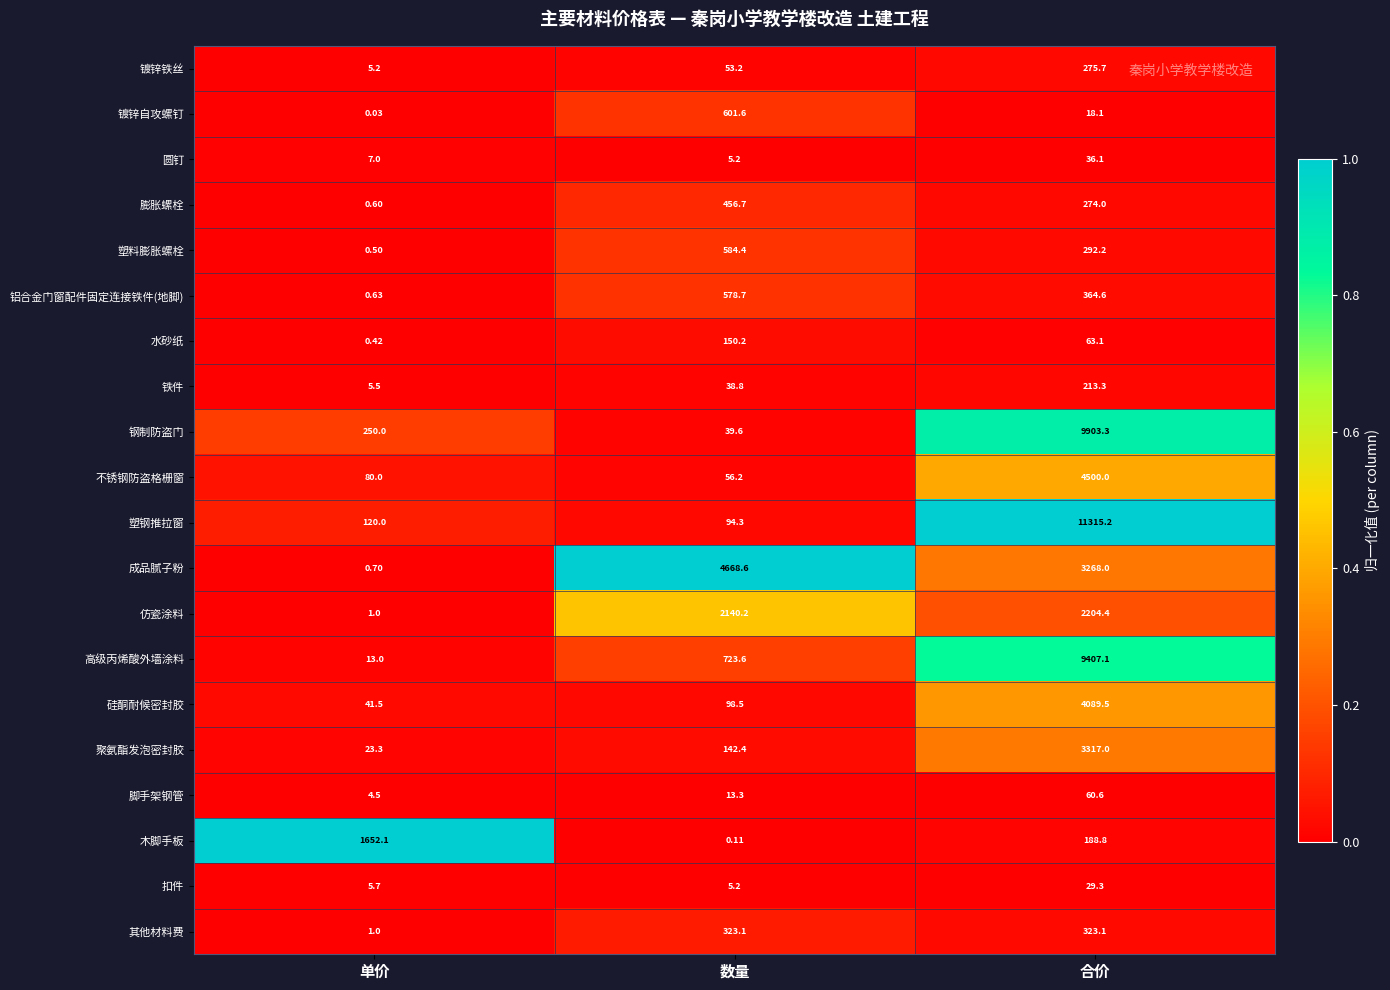

At which category is the sum across all series the highest?

合价